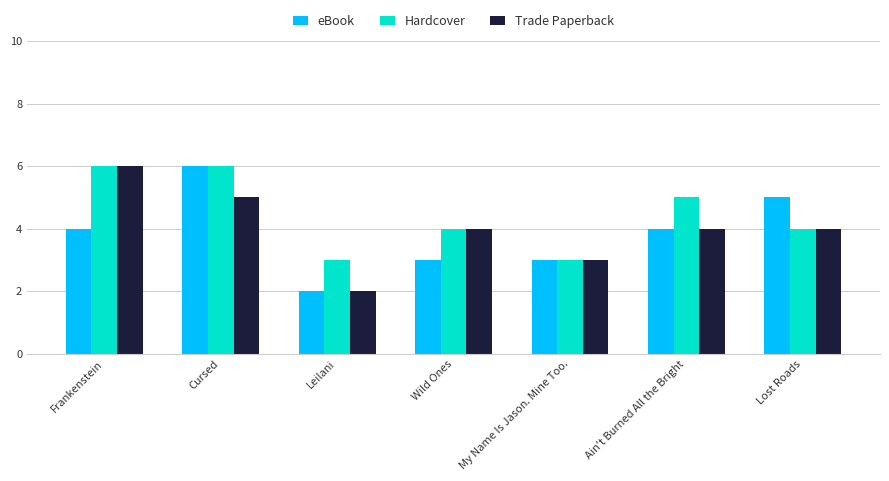

At which label does Trade Paperback first exceed 4?

Frankenstein